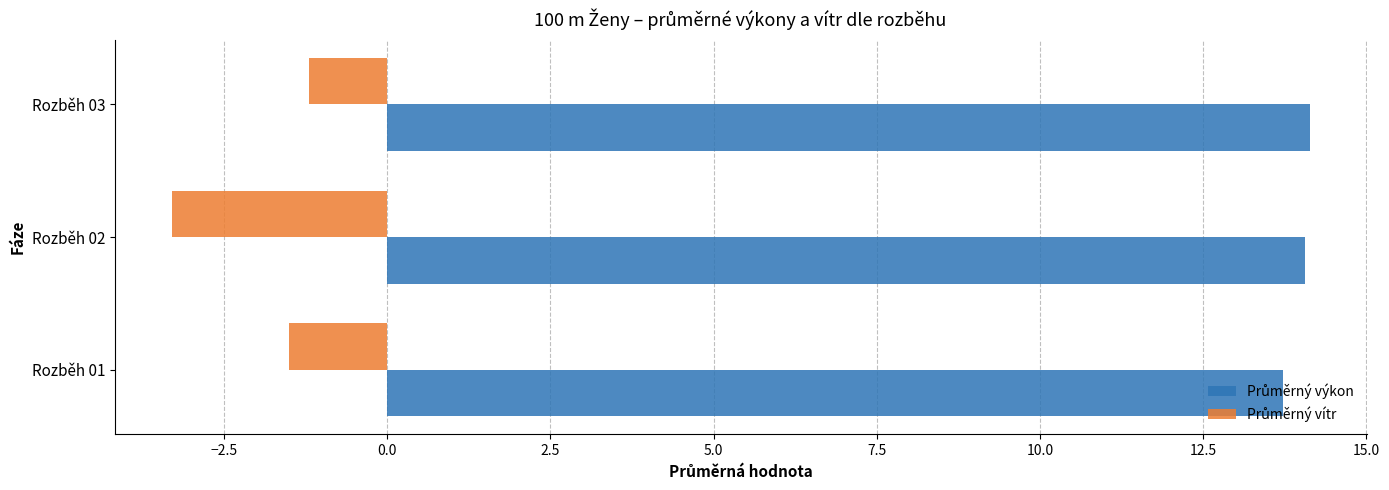

What is the minimum value shown in the chart?

-3.3